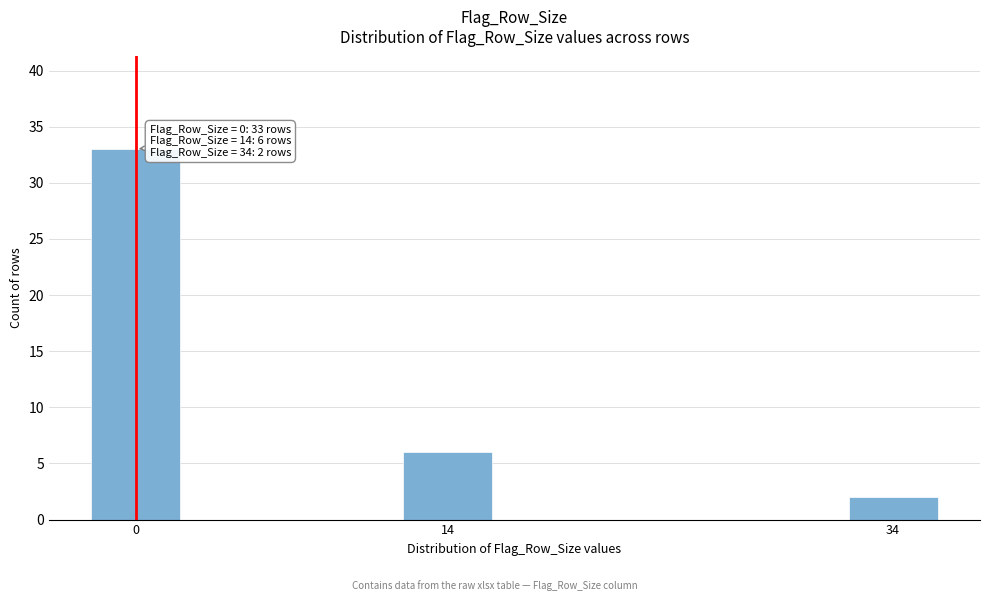

Reading left to right, what are all the values shown in this chart?

33	6	2